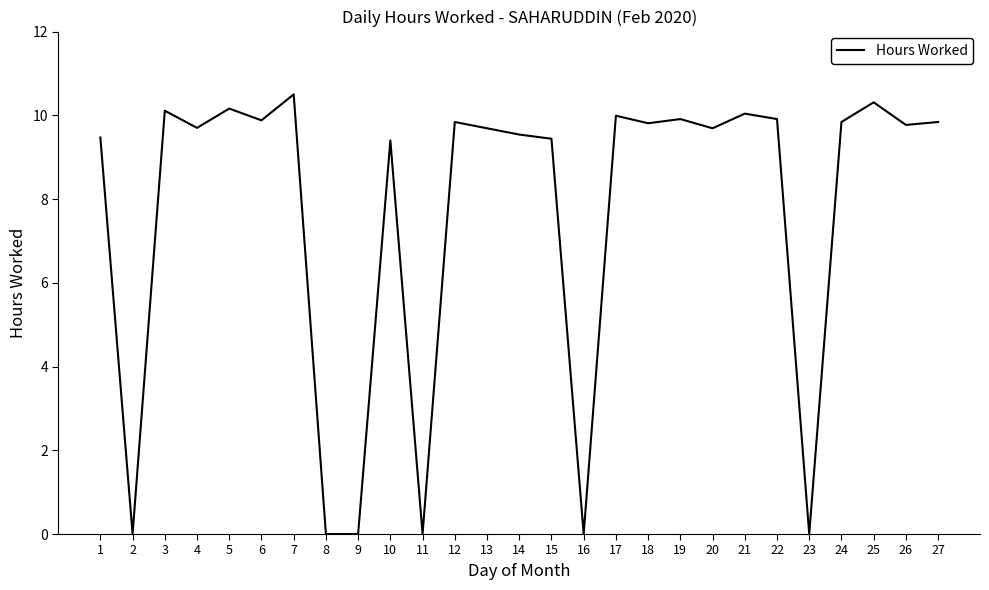

The value at 23 is -5.7. True or false?

False